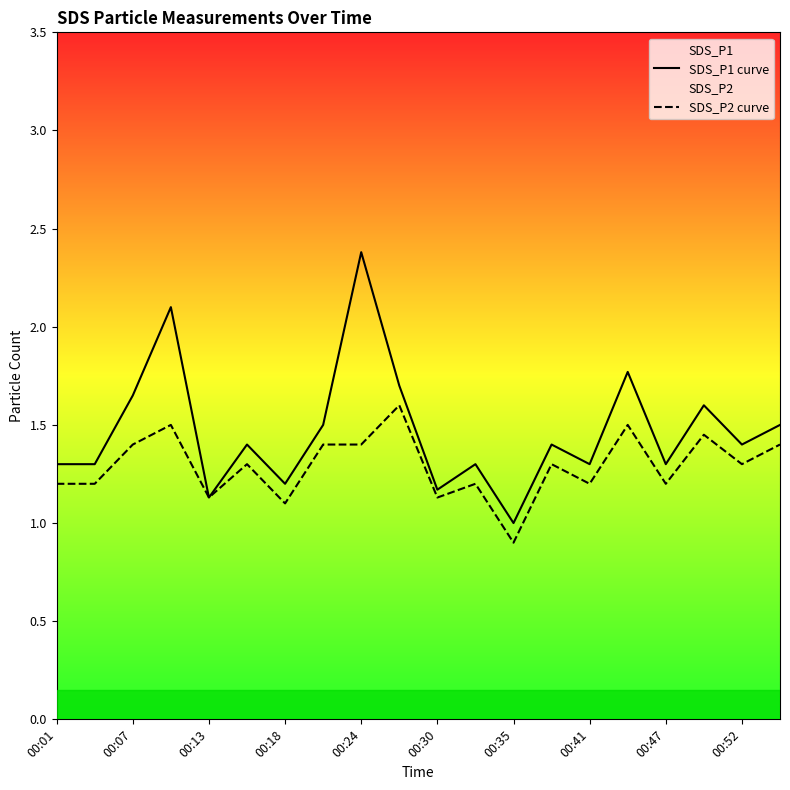

How many SDS_P2 curve values are between 1 and 2?

19